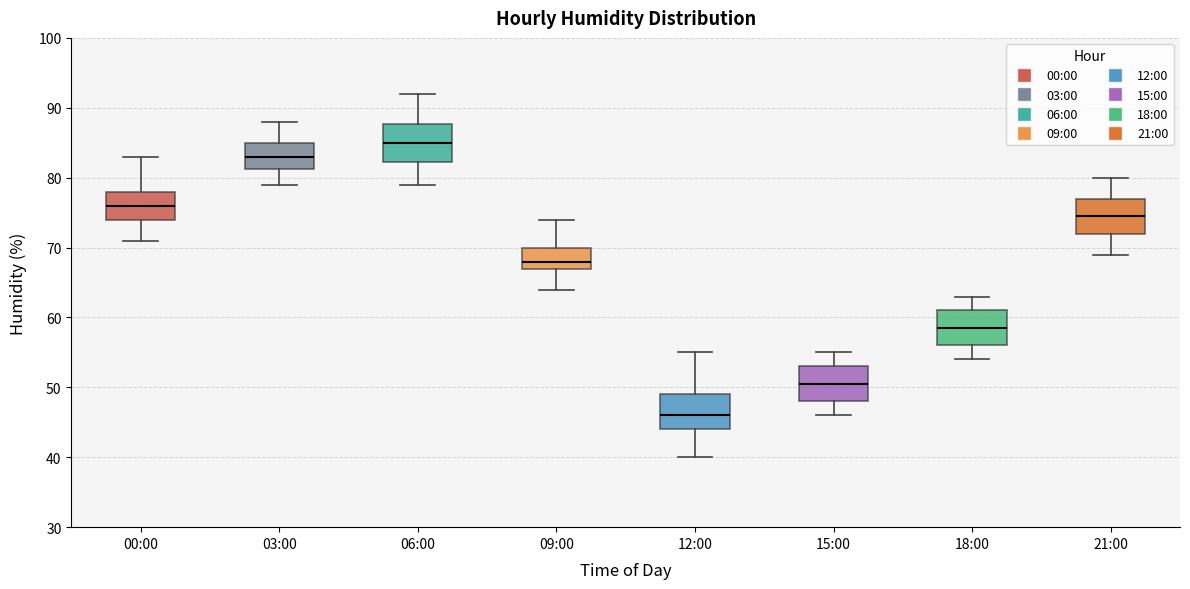

Which box has the highest median line?

06:00